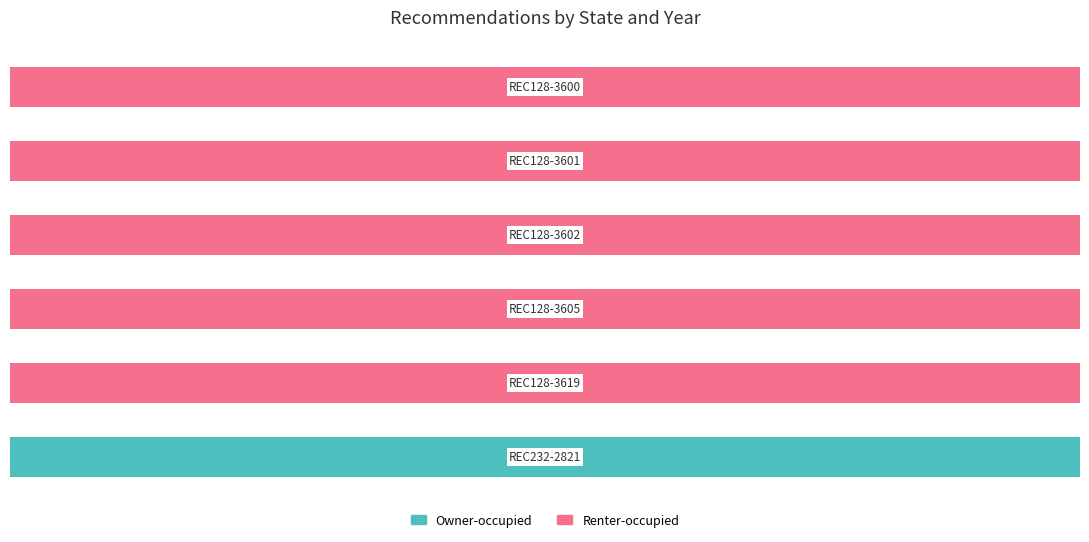

What is the sum of all Renter-occupied values?

500